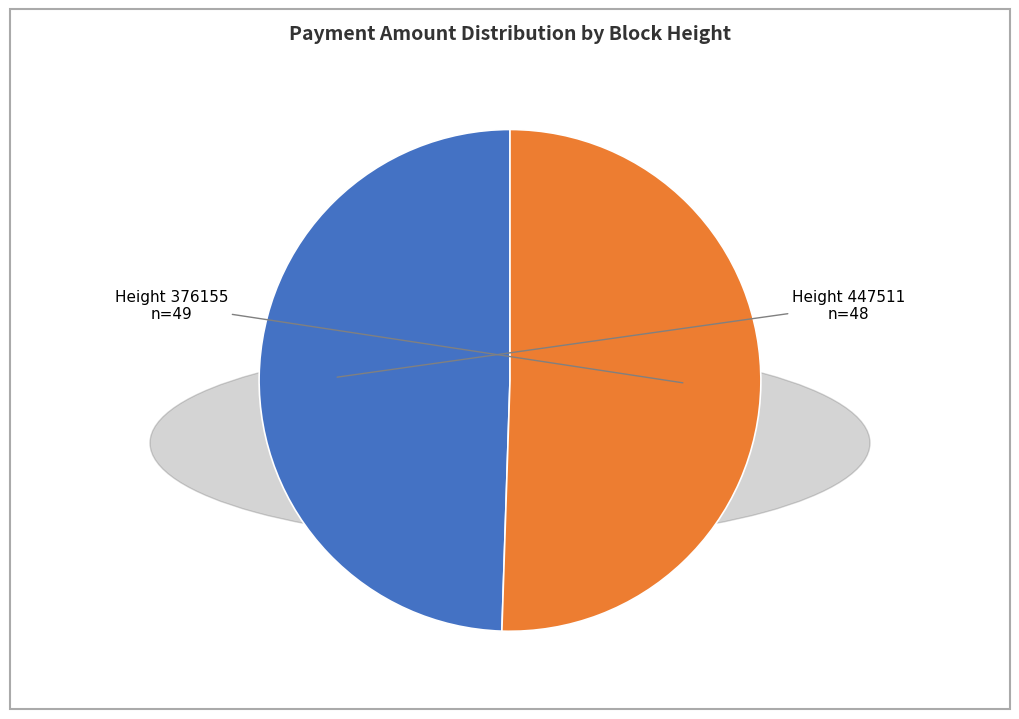

The Height 376155 slice represents 62% of the pie. True or false?

False